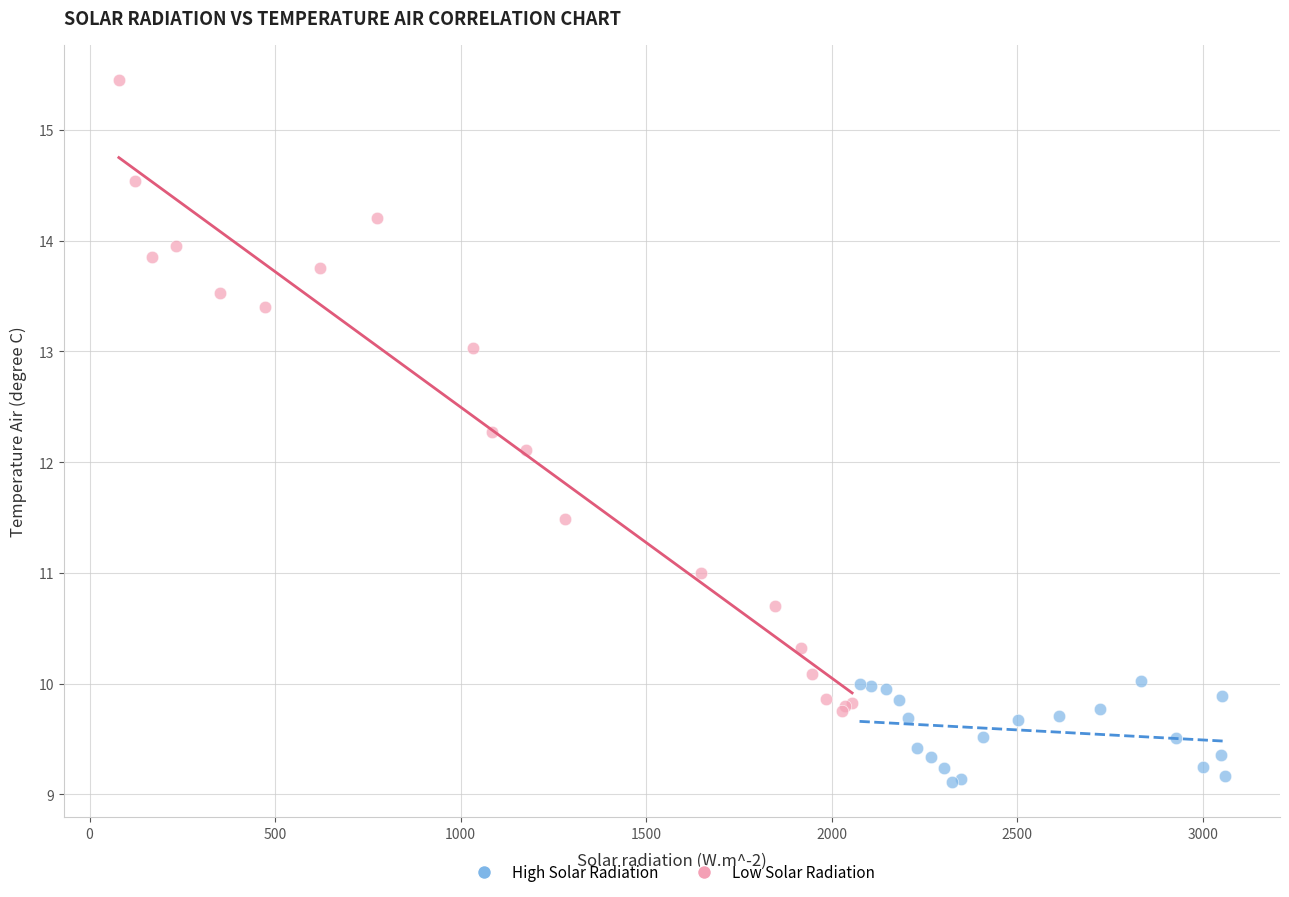

Which series has the widest spread of Y values?

Low Solar Radiation